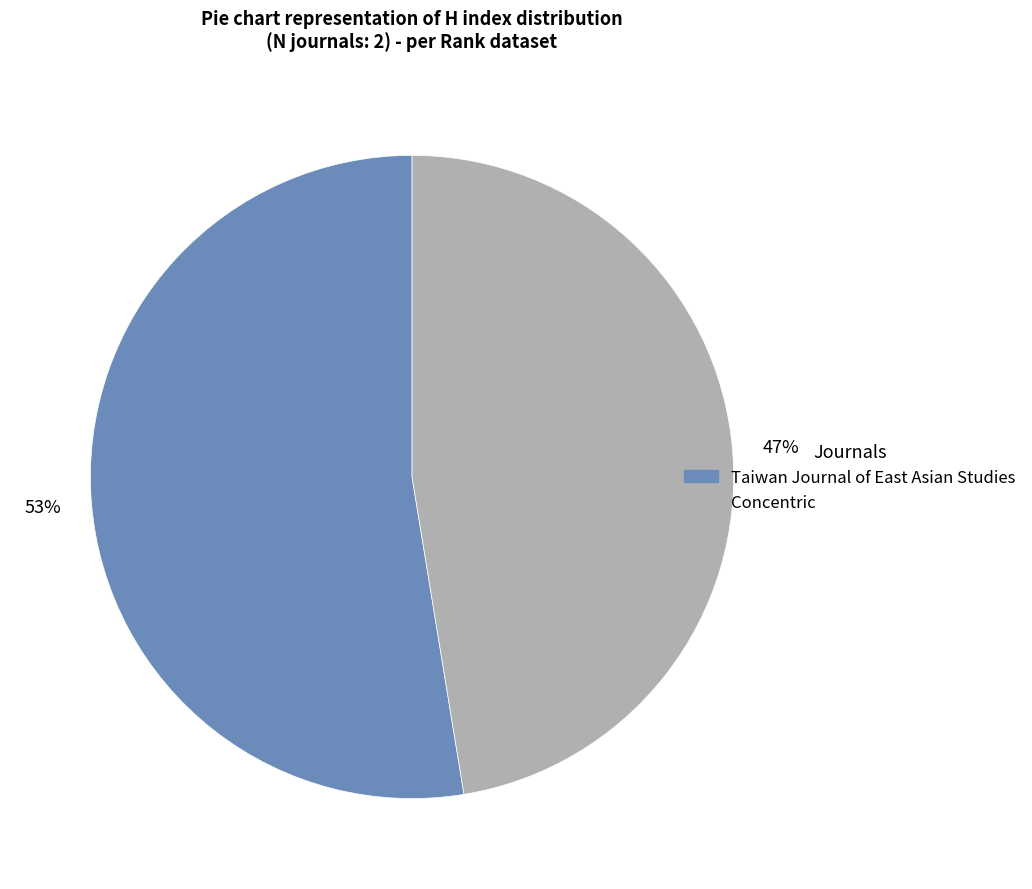

How many segments does this pie chart have?

2